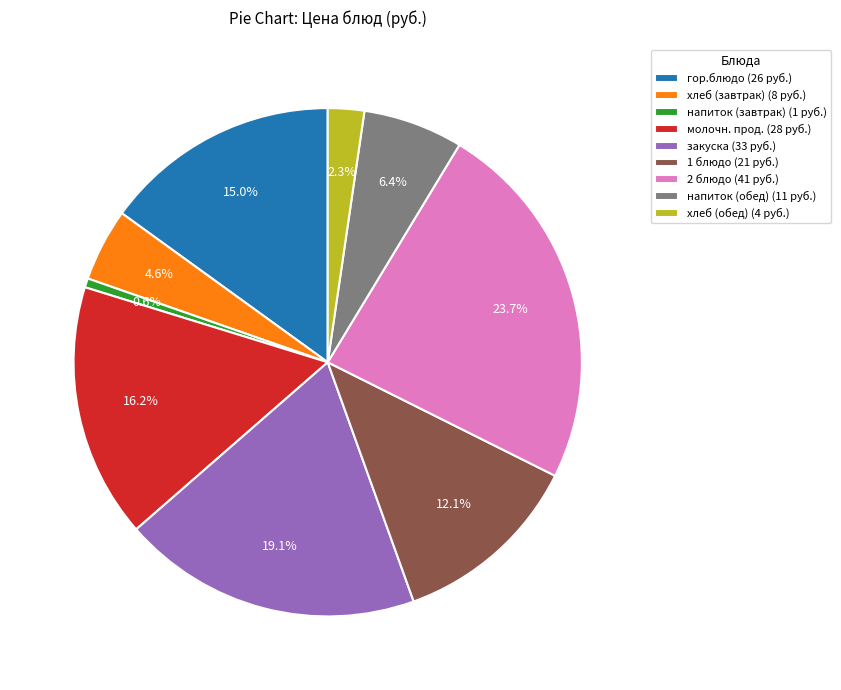

Between хлеб (завтрак) (8 руб.) and напиток (завтрак) (1 руб.), which is larger?

хлеб (завтрак) (8 руб.)